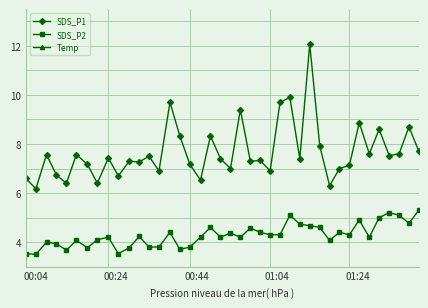

True or false: Temp and SDS_P2 cross at least once.

False